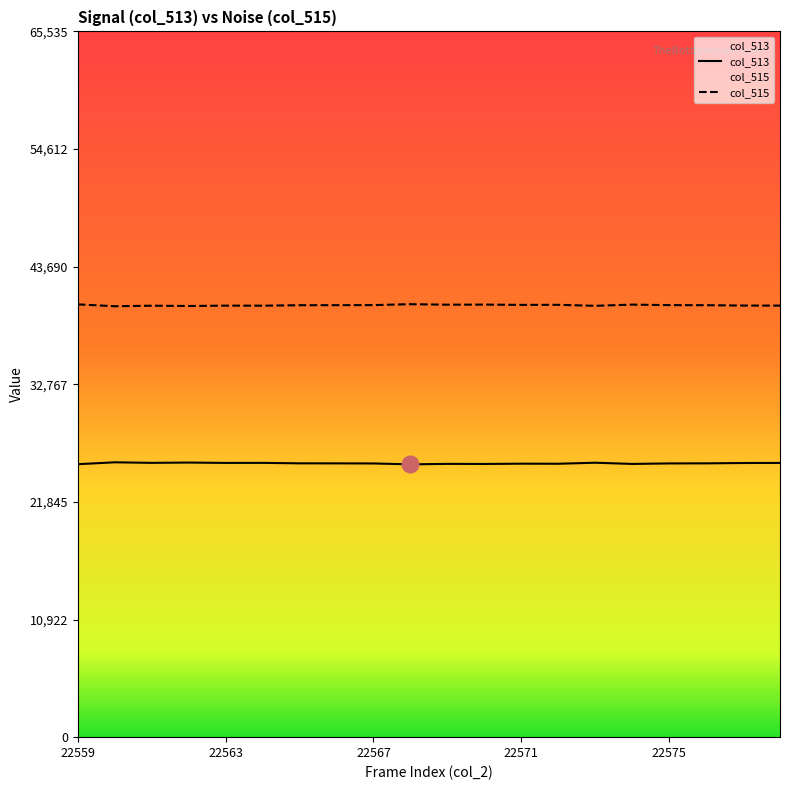

What is the value of the col_515 point at the 14th from the left?

40147